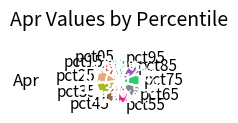

What is the total percentage of pct85 and pct95?

19.2%